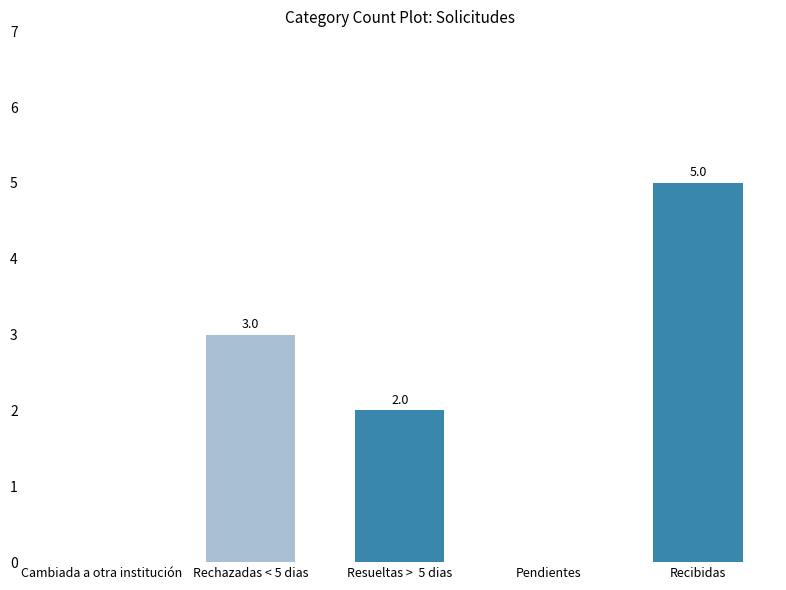

True or false: the data shows 2 at Pendientes.

False